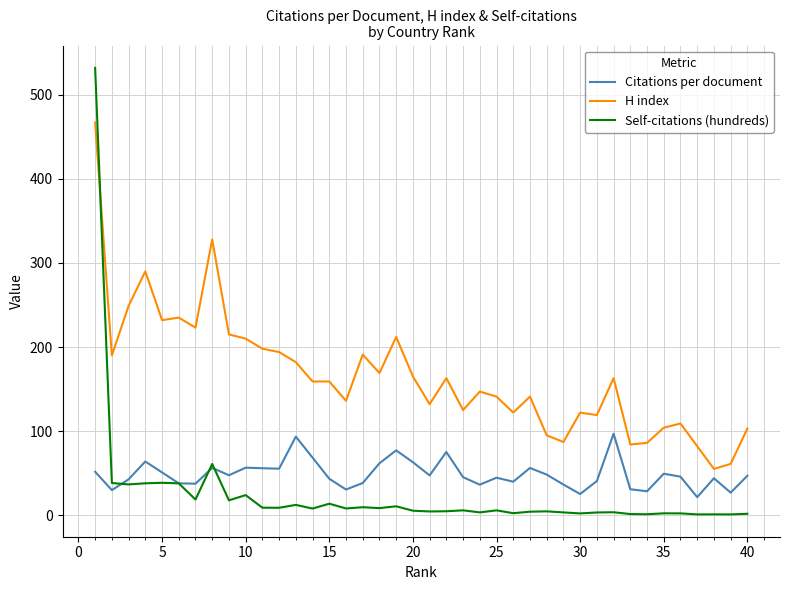

How many times do H index and Self-citations (hundreds) cross each other?

1